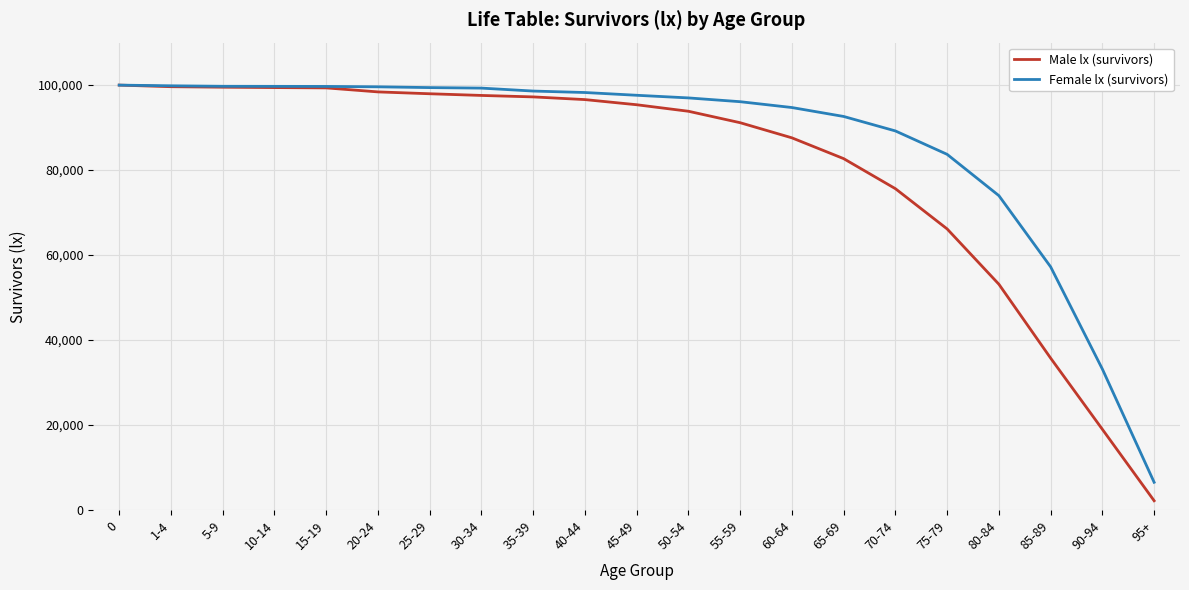

What is the lowest value of the Female lx (survivors) series?

6543